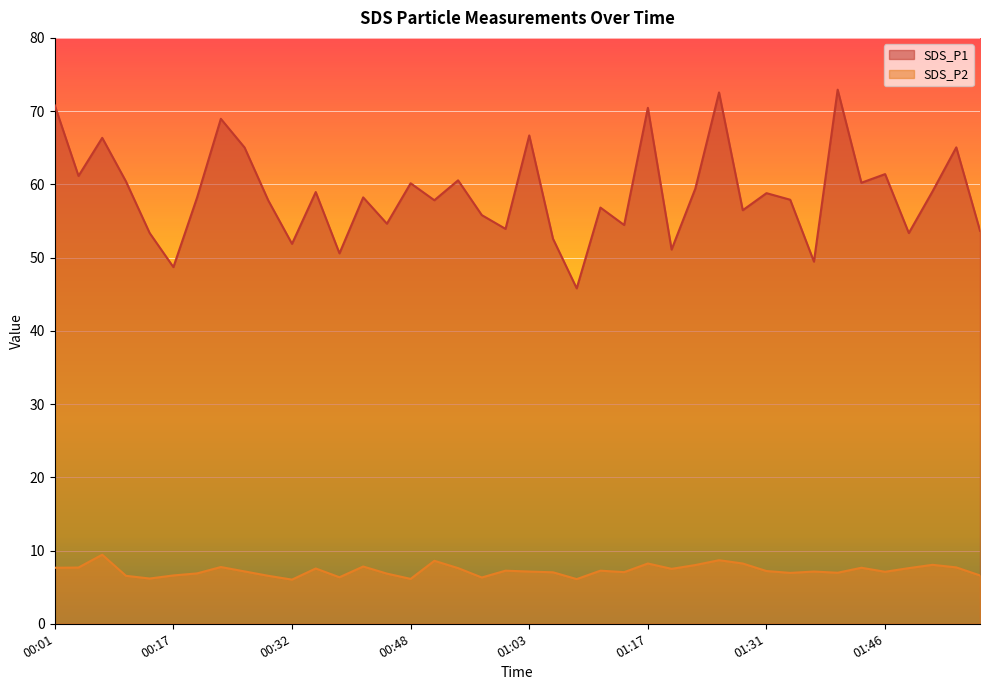

Reading left to right, what are all the values shown in this chart?

SDS_P1: 70.8	61.1	66.3	60.4	53.4	48.7	58.2	69.0	65.0	57.8	51.9	59.0	50.6	58.2	54.6	60.1	57.8	60.5	55.8	53.9	66.7	52.6	45.8	56.8	54.5	70.5	51.1	59.4	72.5	56.5	58.8	57.9	49.5	72.9	60.2	61.4	53.4	59.0	65.0	53.7
SDS_P2: 7.7	7.7	9.4	6.5	6.2	6.6	6.9	7.8	7.2	6.5	6.0	7.5	6.3	7.8	6.8	6.1	8.6	7.6	6.3	7.2	7.1	7.0	6.1	7.2	7.0	8.2	7.5	8.0	8.7	8.2	7.2	7.0	7.1	7.0	7.7	7.1	7.6	8.1	7.7	6.6